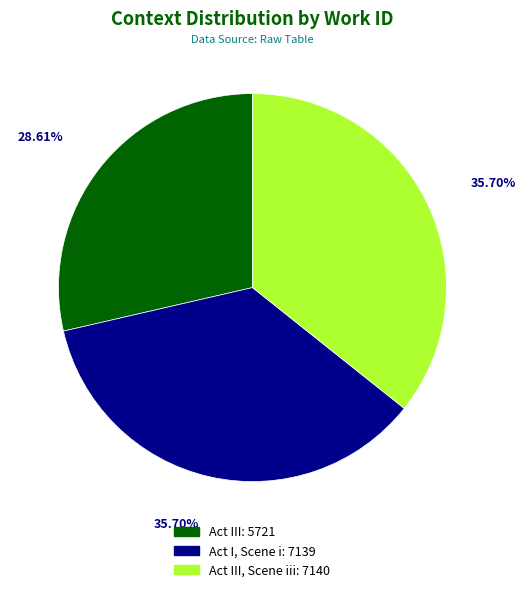

Does any single category account for the majority?

No